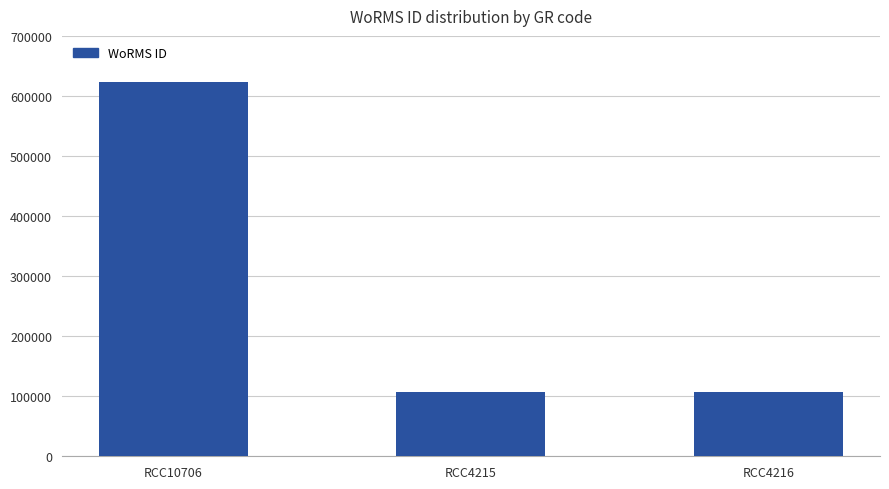

Between RCC10706 and RCC4215, which is larger?

RCC10706